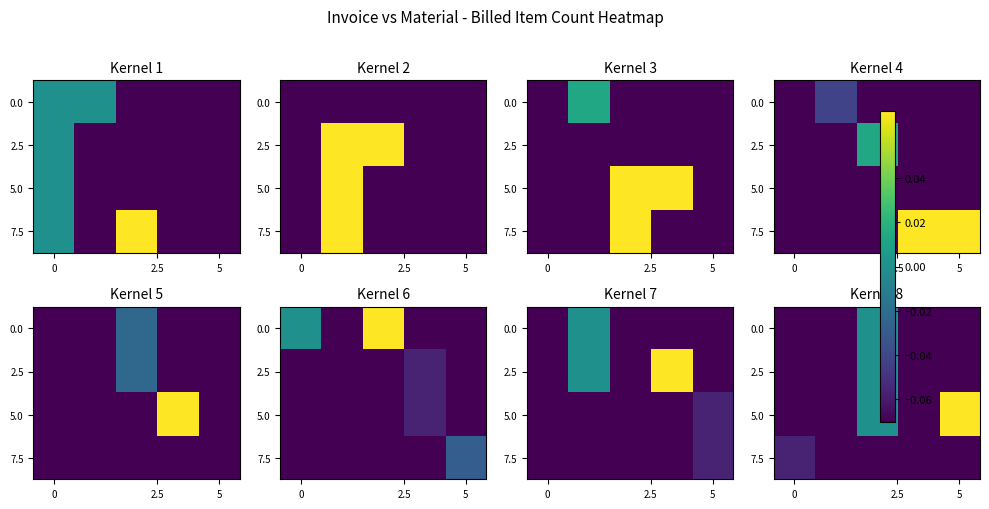

At how many categories does at least one series exceed 0?

1